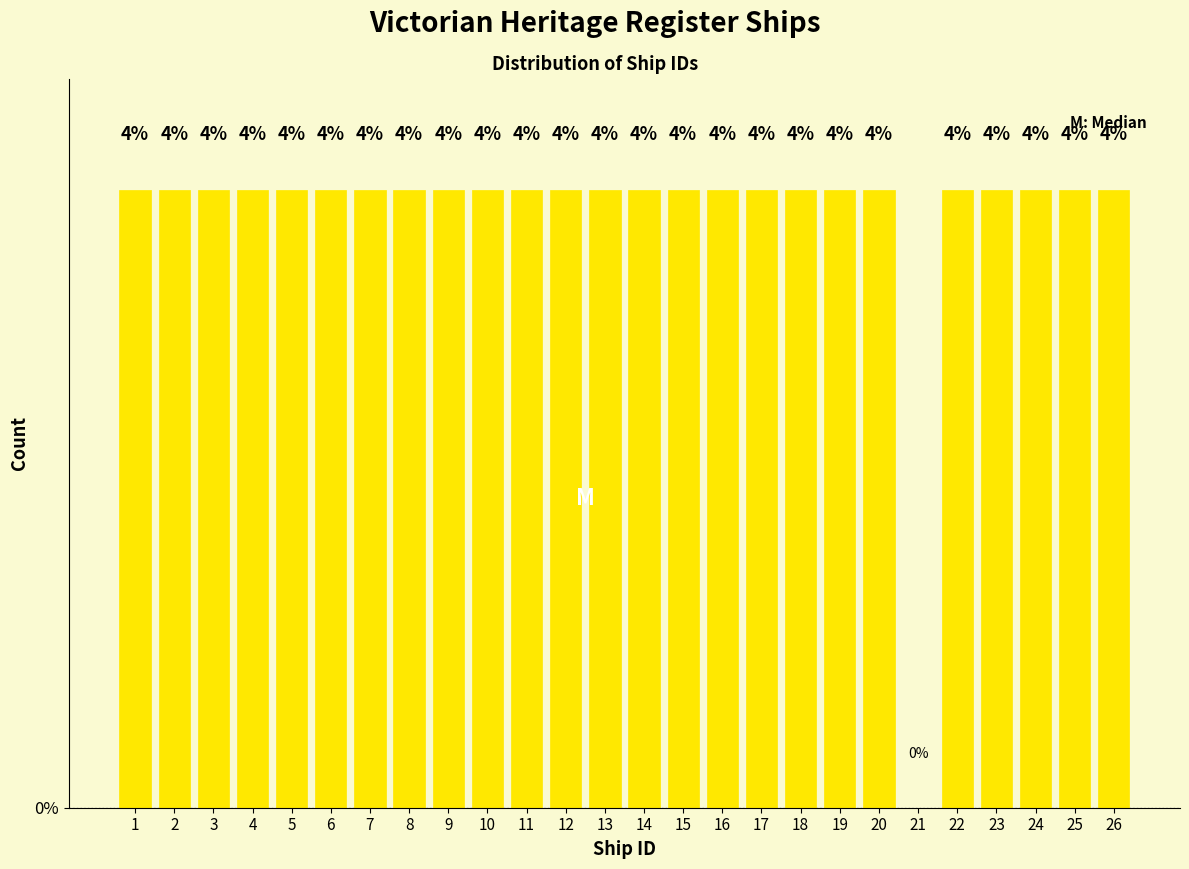

Reading left to right, transcribe all the data shown in this chart.

1=4	2=4	3=4	4=4	5=4	6=4	7=4	8=4	9=4	10=4	11=4	12=4	13=4	14=4	15=4	16=4	17=4	18=4	19=4	20=4	21=0	22=4	23=4	24=4	25=4	26=4